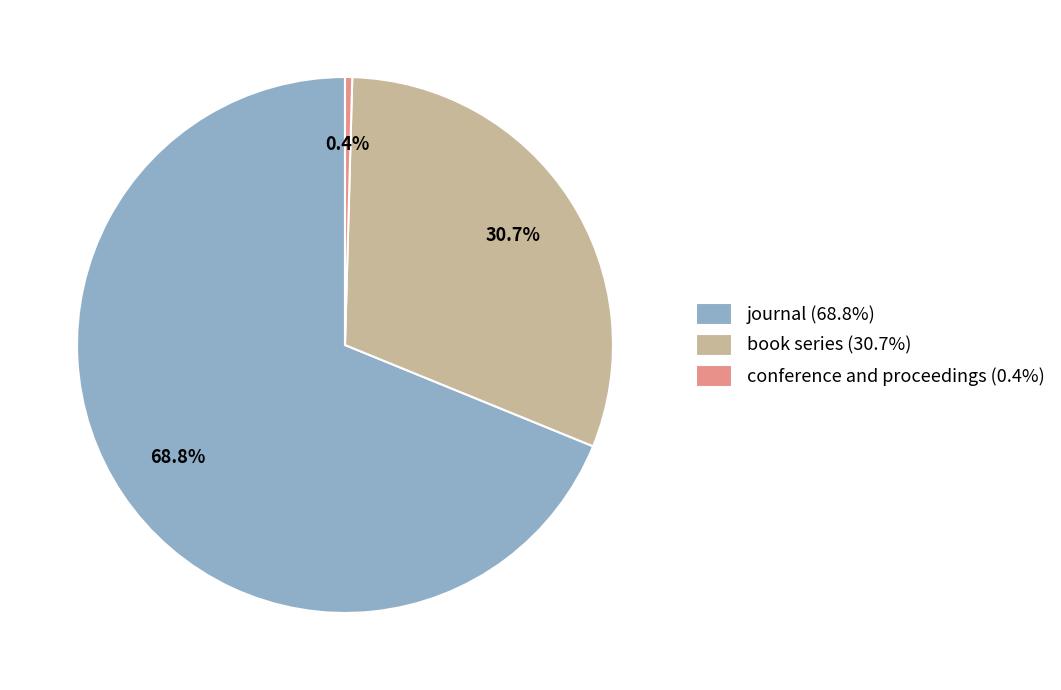

Between conference and proceedings (0.4%) and journal (68.8%), which is larger?

journal (68.8%)